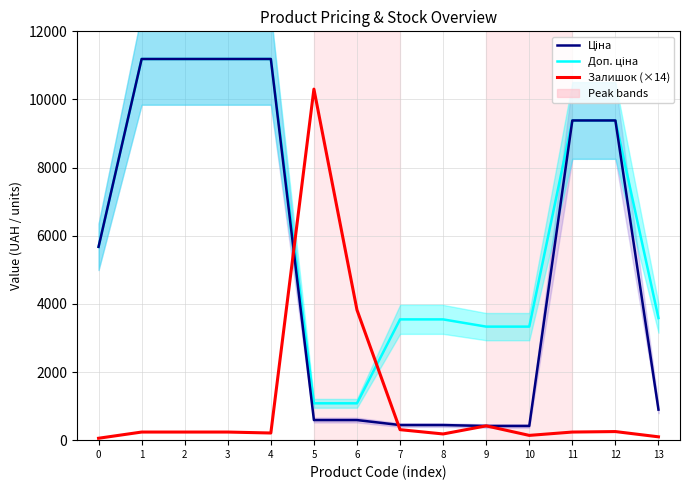

How many data points in Доп. ціна are less than 5673?

7